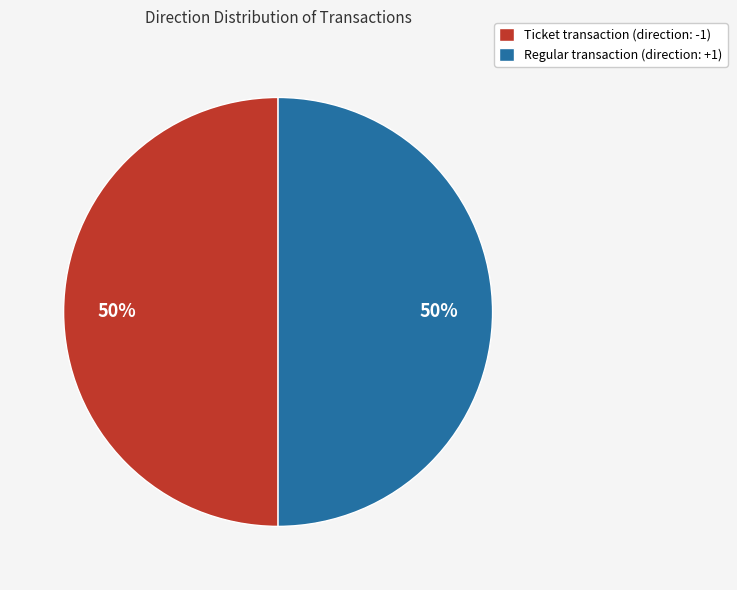

True or false: Regular accounts for 89% of the total.

False